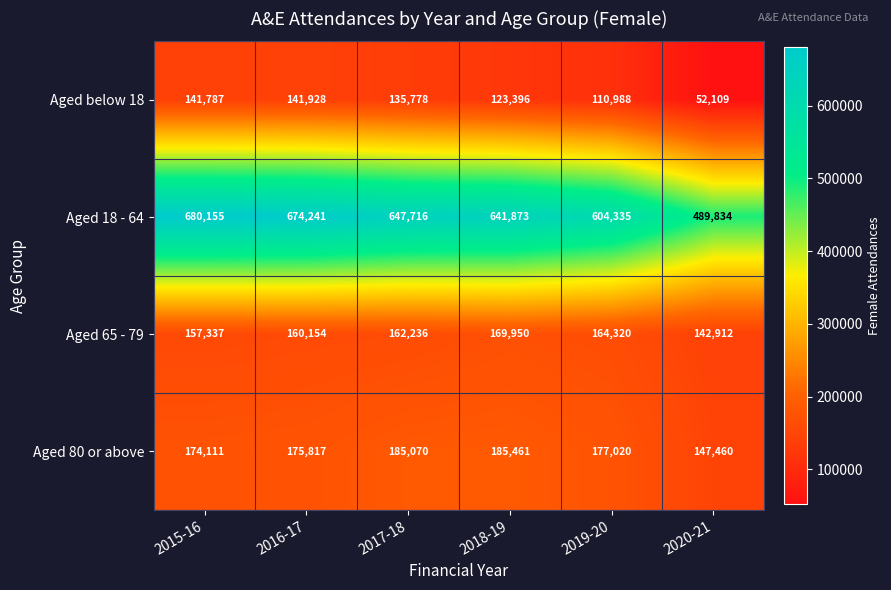

Reading left to right, extract all data points from this chart.

Aged below 18: 141787	141928	135778	123396	110988	52109
Aged 18 - 64: 680155	674241	647716	641873	604335	489834
Aged 65 - 79: 157337	160154	162236	169950	164320	142912
Aged 80 or above: 174111	175817	185070	185461	177020	147460